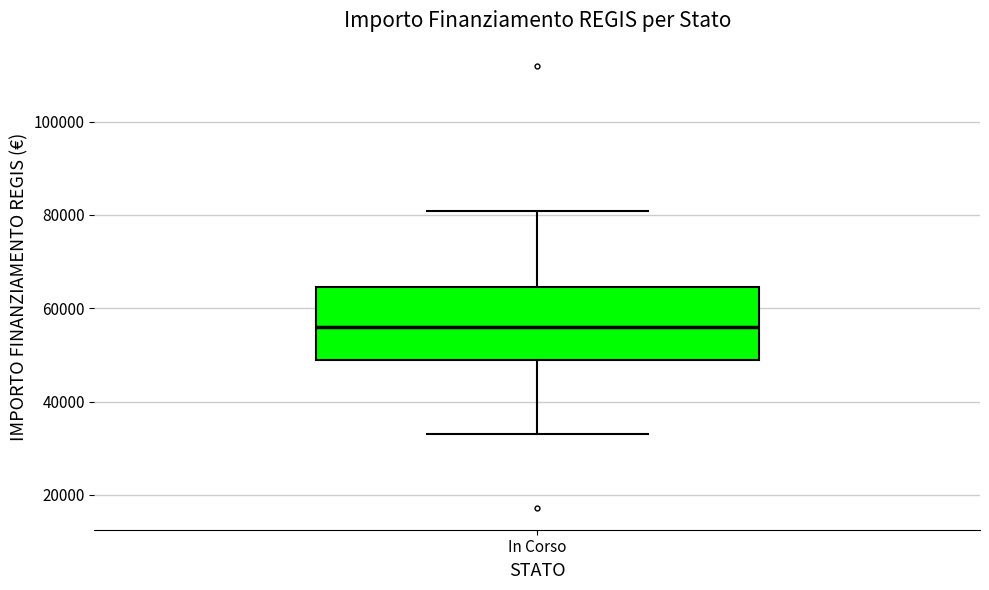

Where is the lower edge of the box for In Corso on the y-axis? The values are not printed on the chart, so give them approximately, as read against the axis.

50000